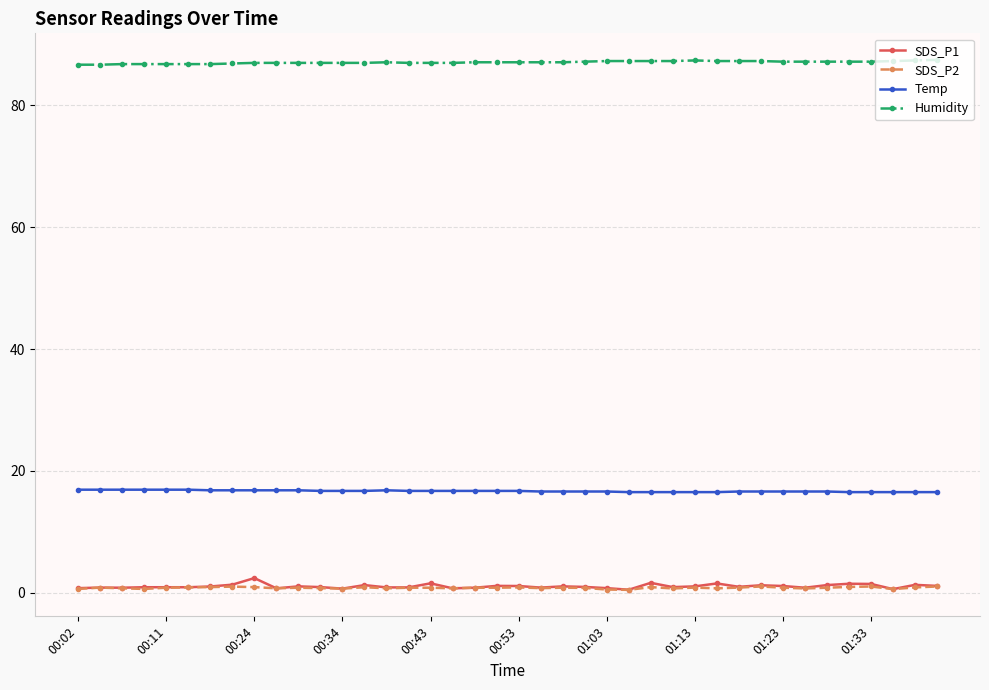

True or false: Humidity and SDS_P1 intersect in this chart.

False